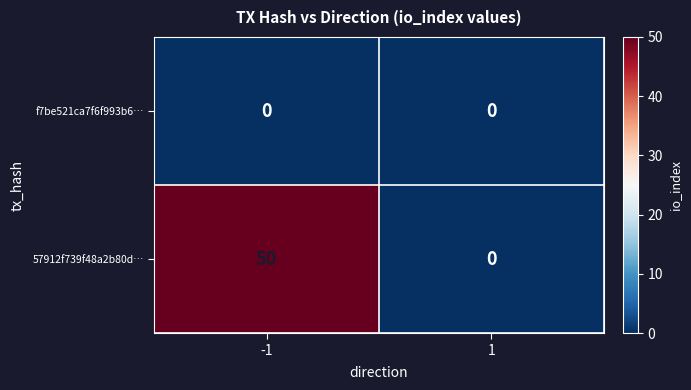

Which series changed the most between -1 and 1?

57912f739f48a2b80d…